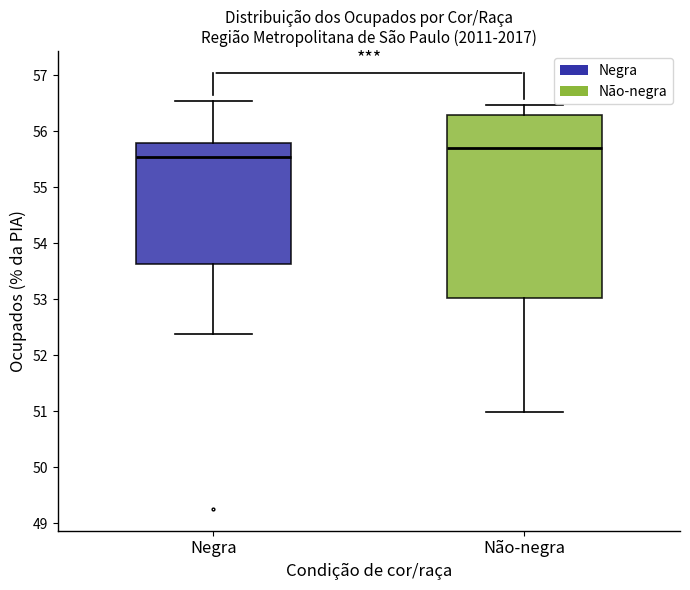

Which box has the lowest median line?

Negra